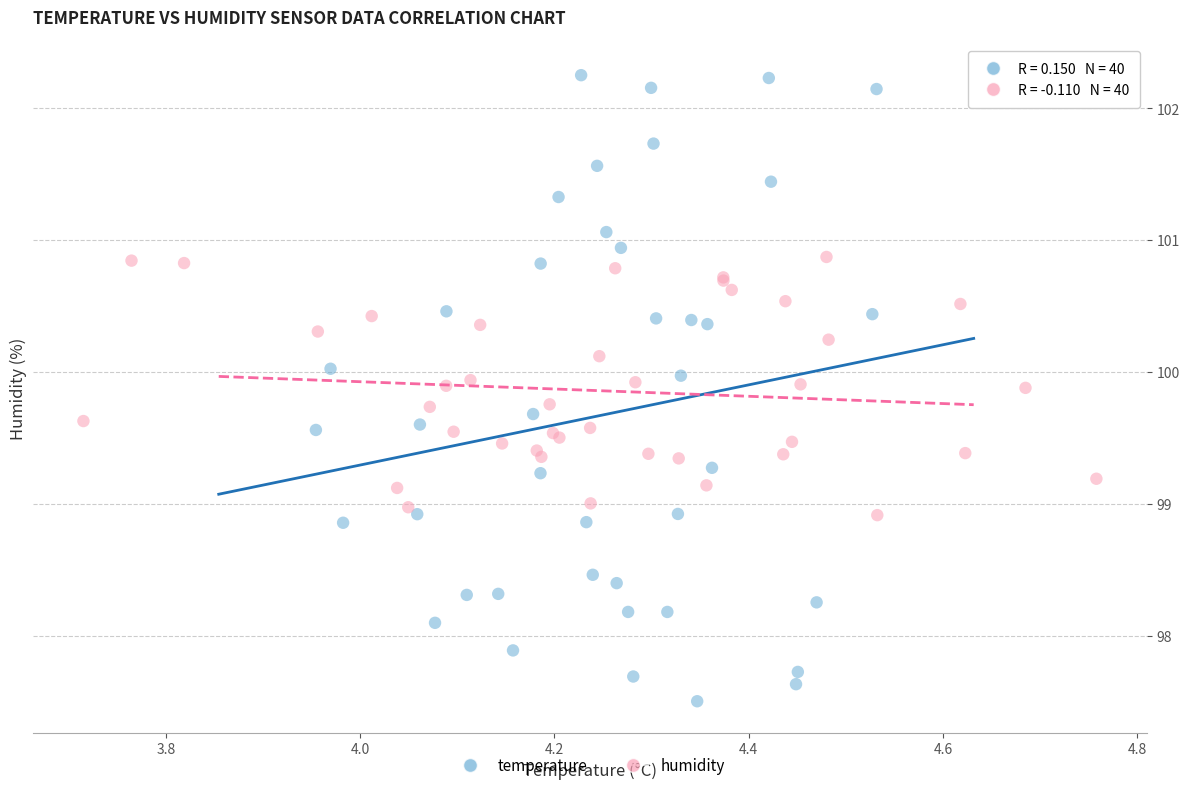

Which series contains the highest Y value?

temperature